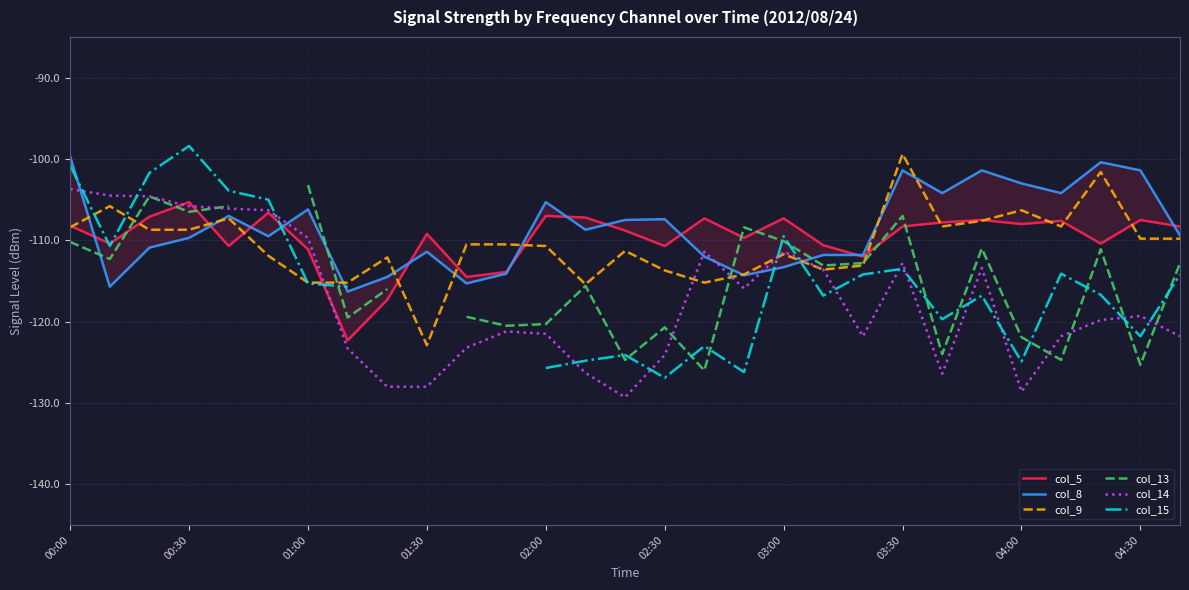

How many interior local peaks does the col_14 series have?

6